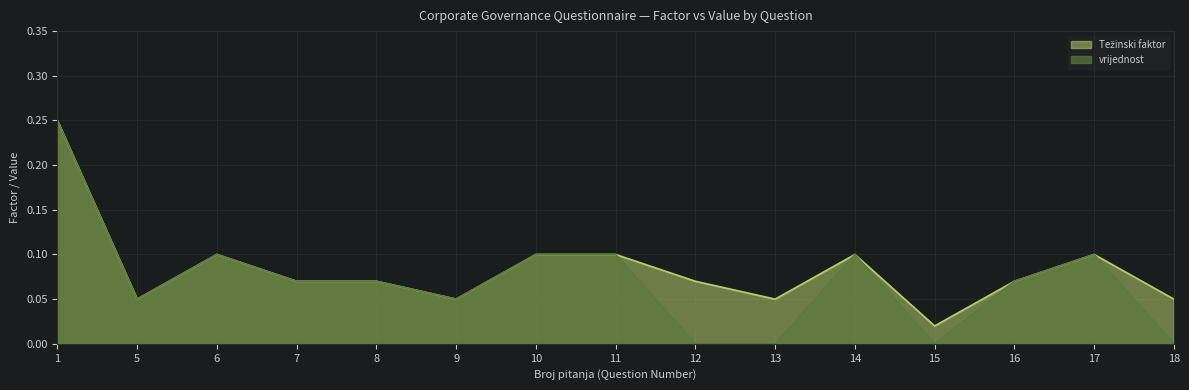

List the series in order of their peak value, lowest first.

Težinski faktor, vrijednost